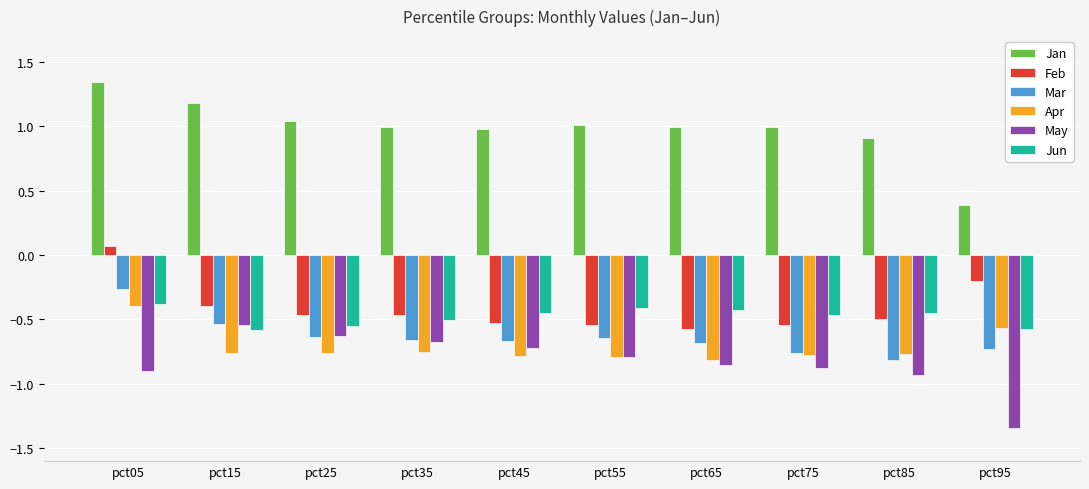

The value of Mar at pct75 is -1.1. True or false?

False